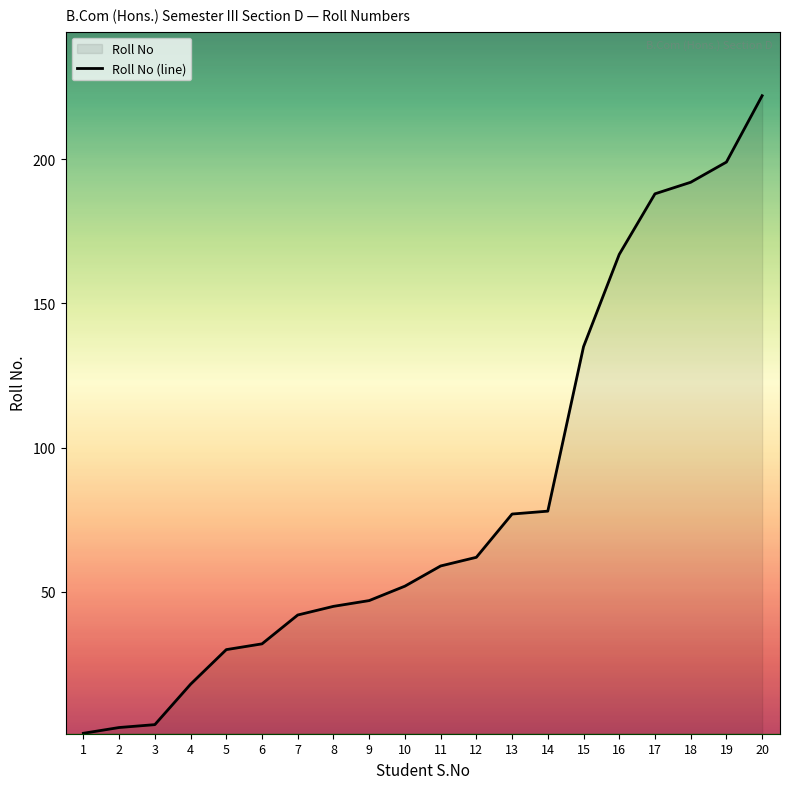

How many lines are shown in the chart?

1